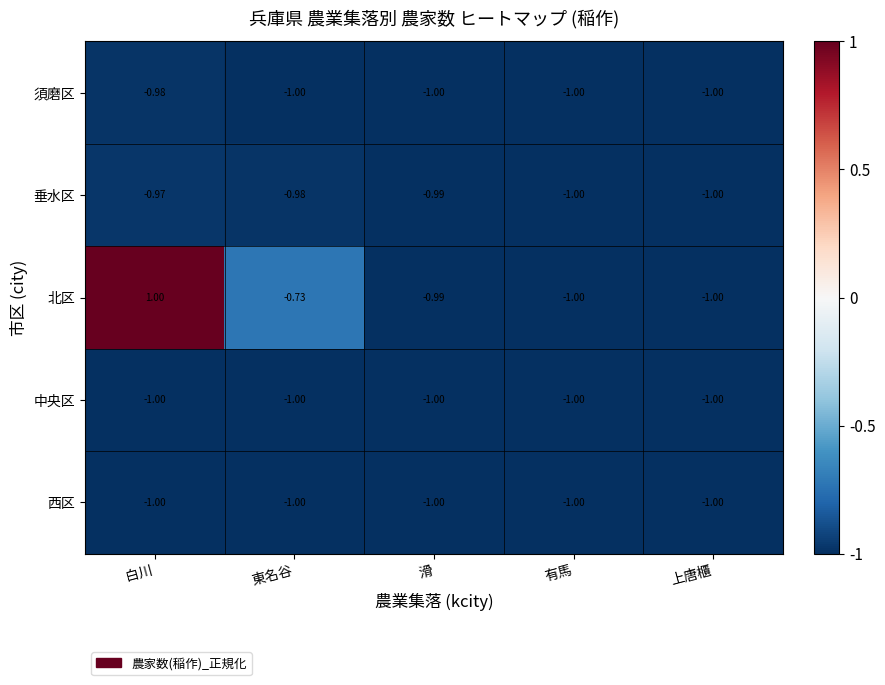

Which series has the largest range (max minus min)?

北区